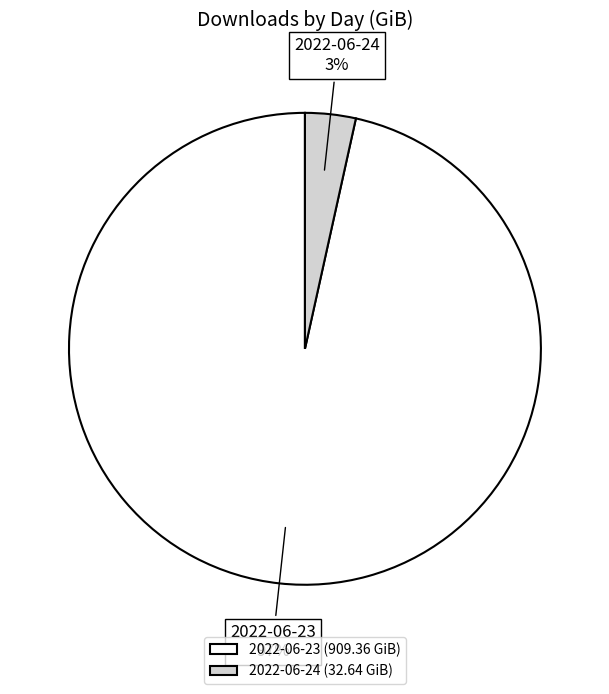

Which slice is the largest?

2022-06-23